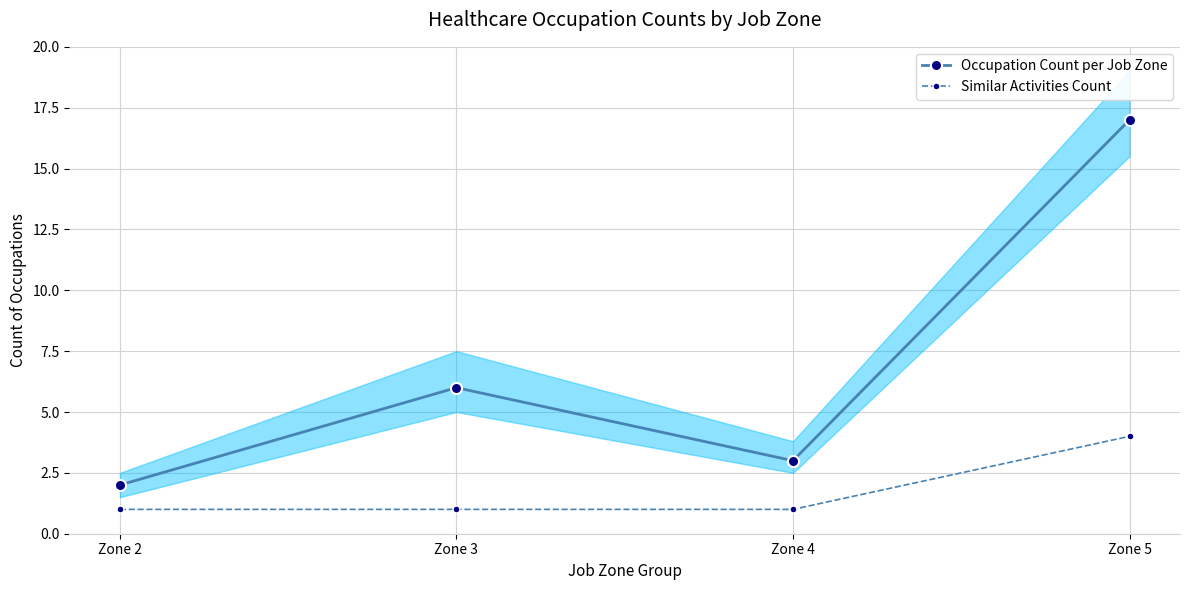

How many categories are shown in the chart?

4